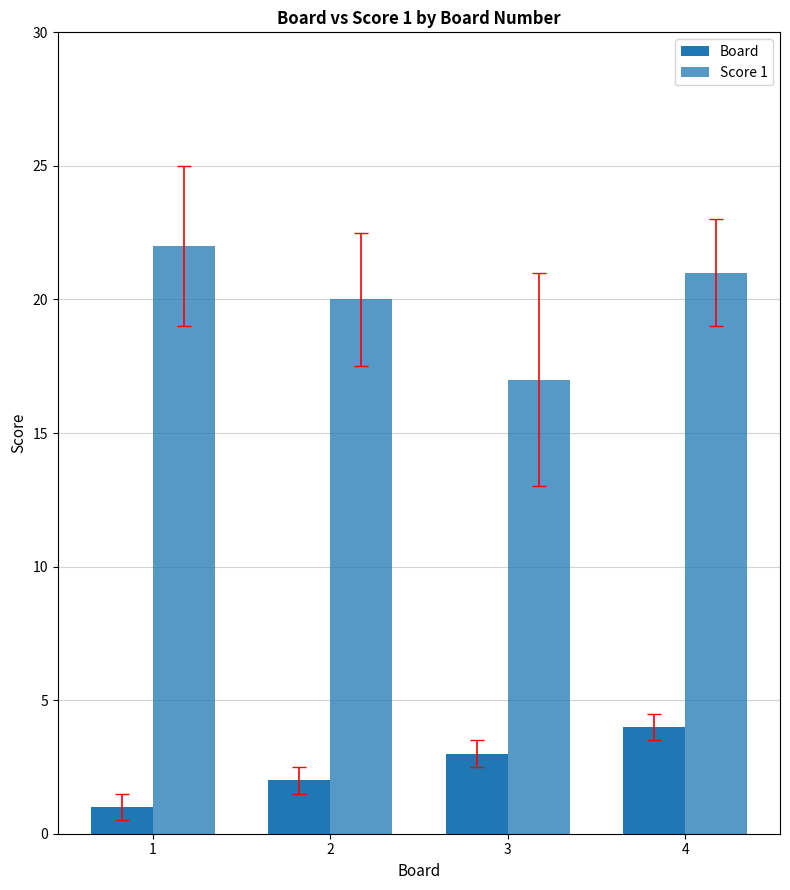

Rank the categories by Board value from highest to lowest.

4, 3, 2, 1